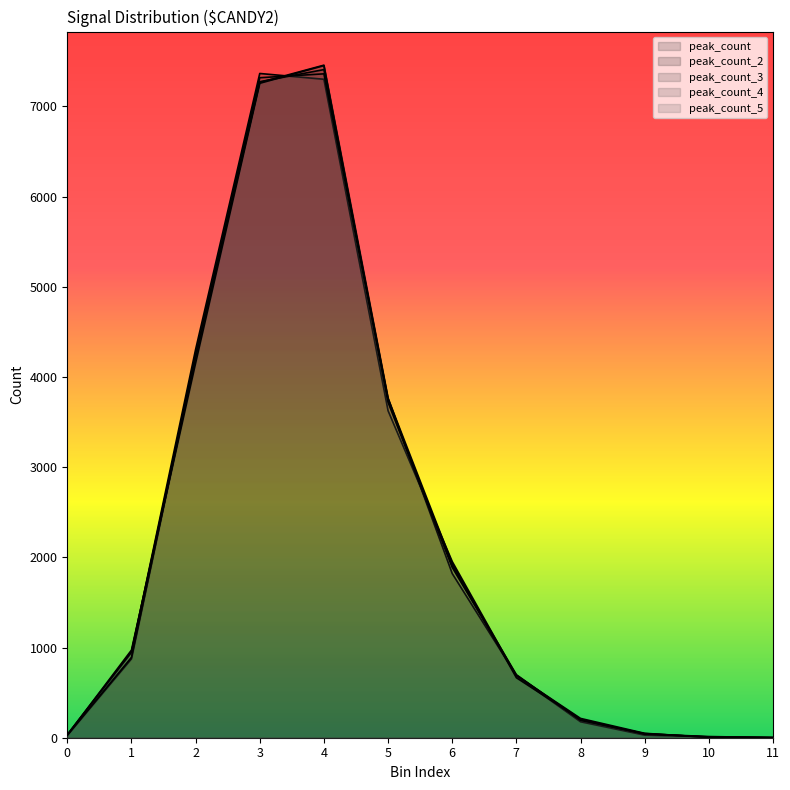

Rank the series by their maximum value, from highest to lowest.

peak_count_2, peak_count_5, peak_count_3, peak_count, peak_count_4